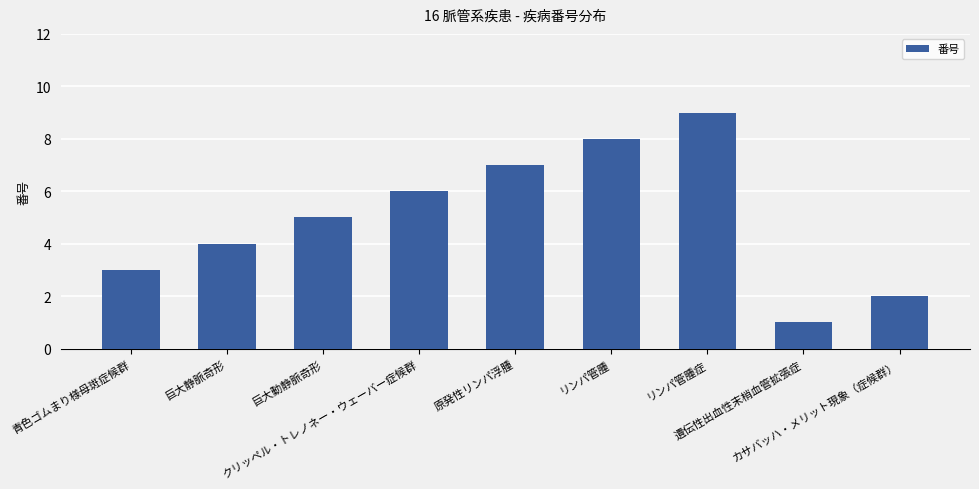

Which has a higher value, 遺伝性出血性末梢血管拡張症 or 巨大静脈奇形?

巨大静脈奇形